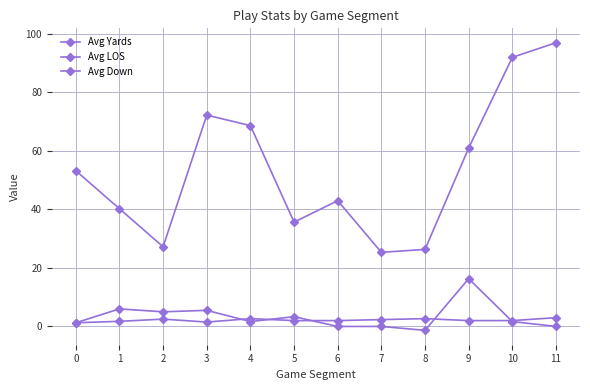

What is the maximum value shown in the chart?

97.0